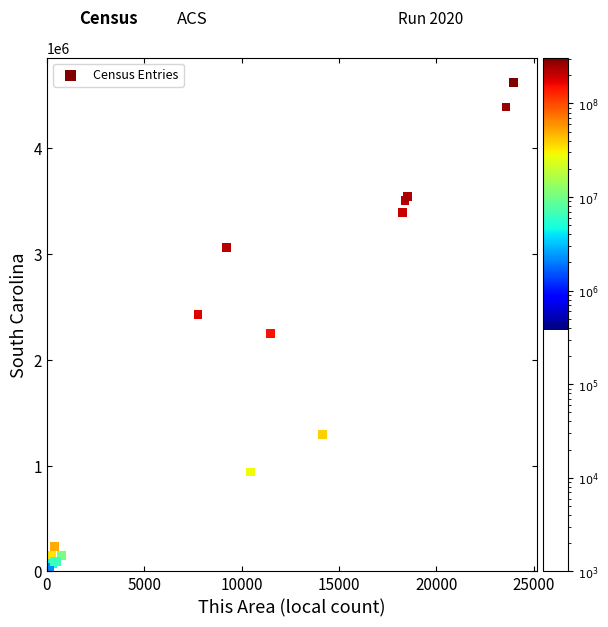

What Y value in the scatter plot is closest to 2313663?

2250101